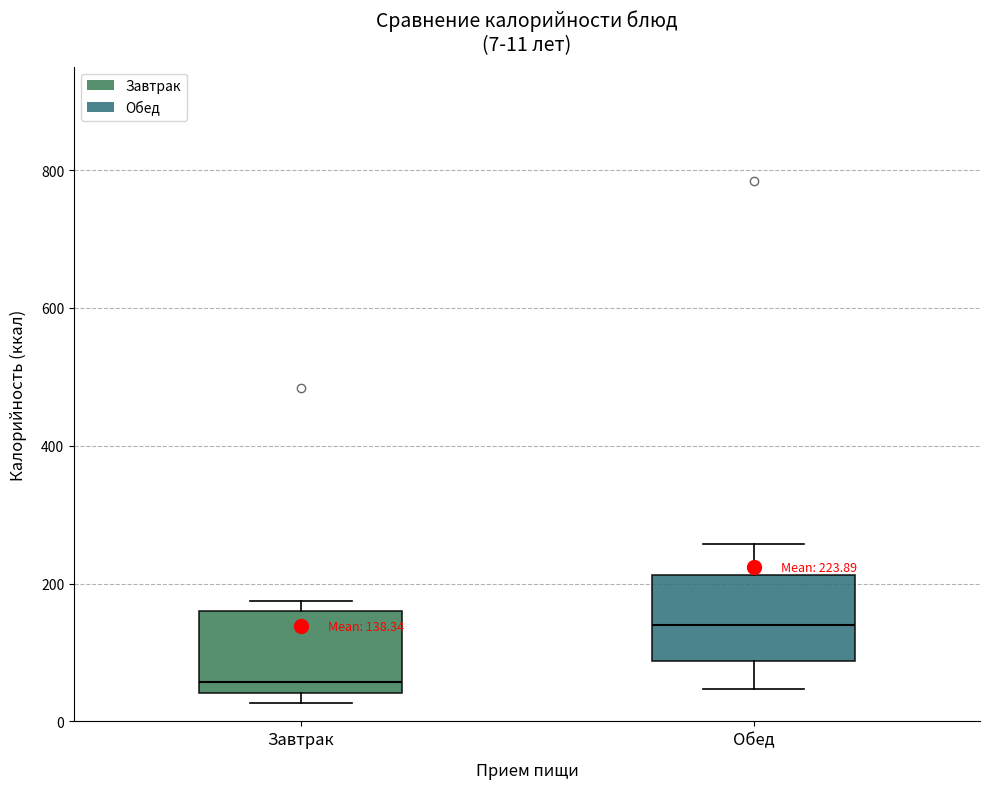

Which box has the lowest median line?

Завтрак